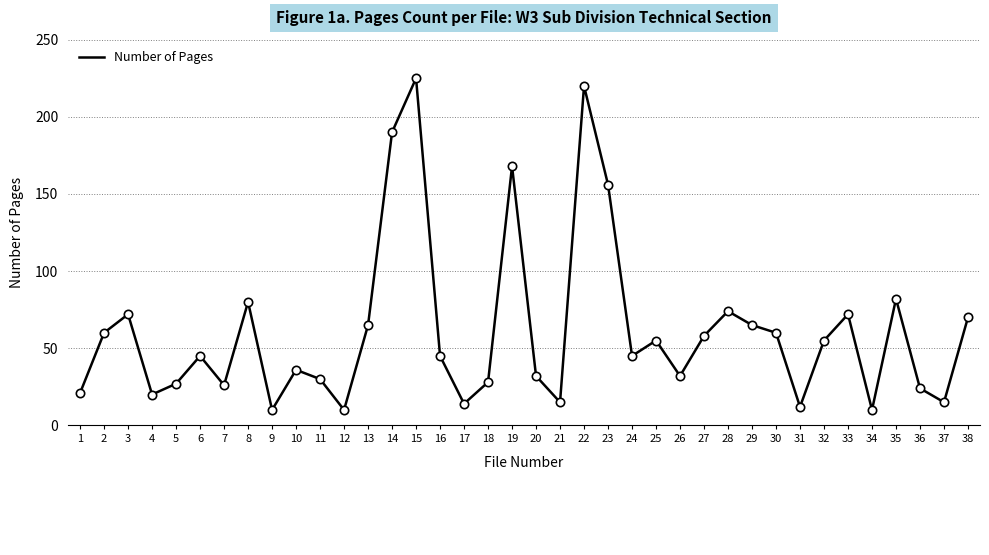

What is the change in value from 9 to 26?

+22